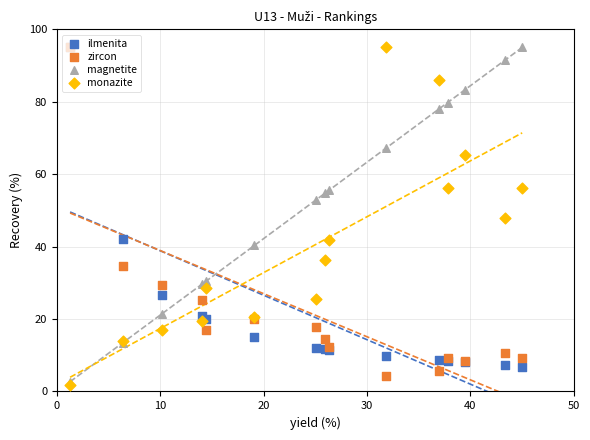

Which series has the widest spread of Y values?

monazite